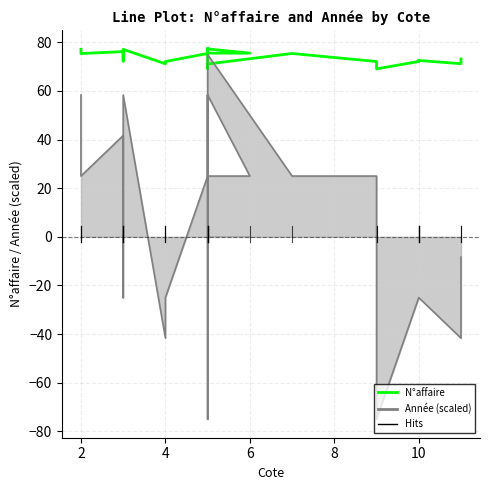

What is the value of the 15th point from the left?

75.6